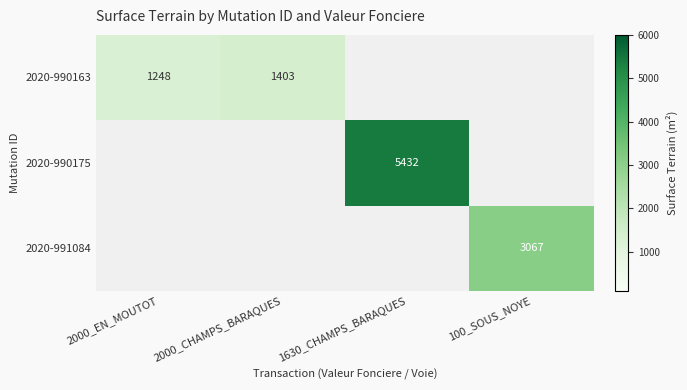

What is the maximum value shown in the chart?

5432